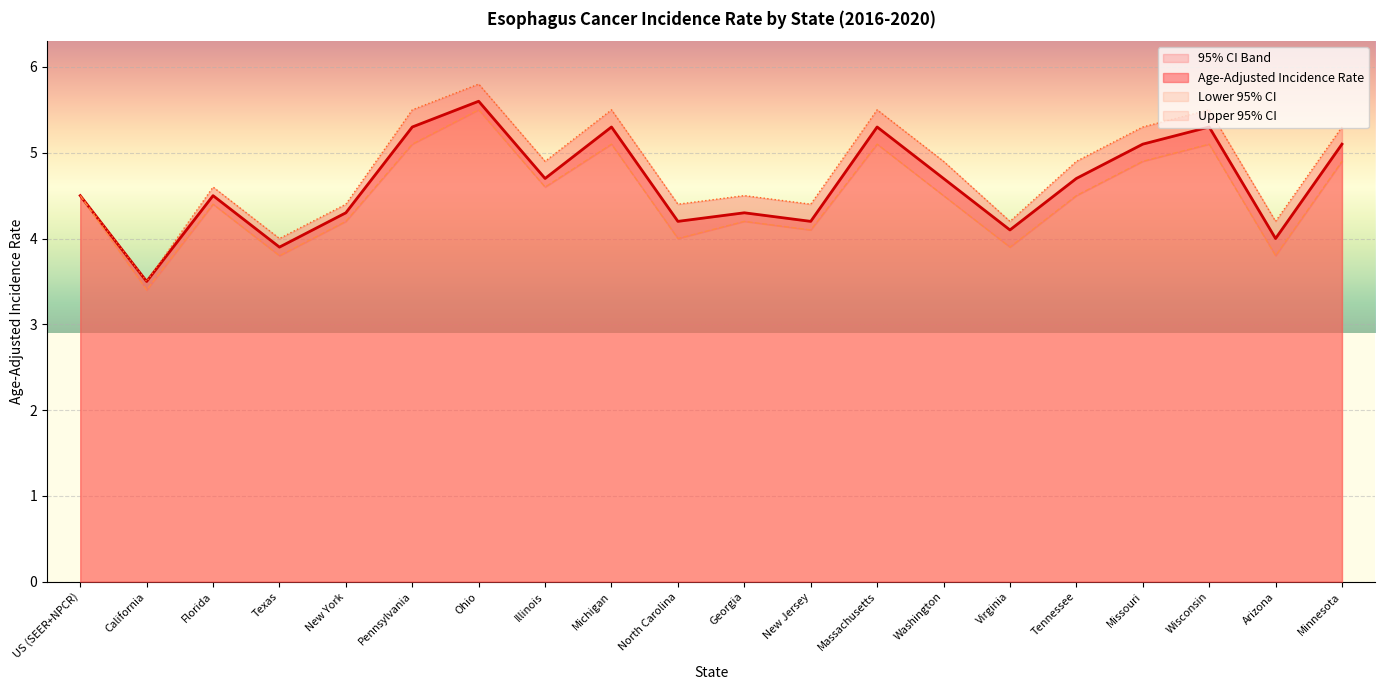

True or false: Age-Adjusted Incidence Rate and Upper 95% CI intersect in this chart.

False